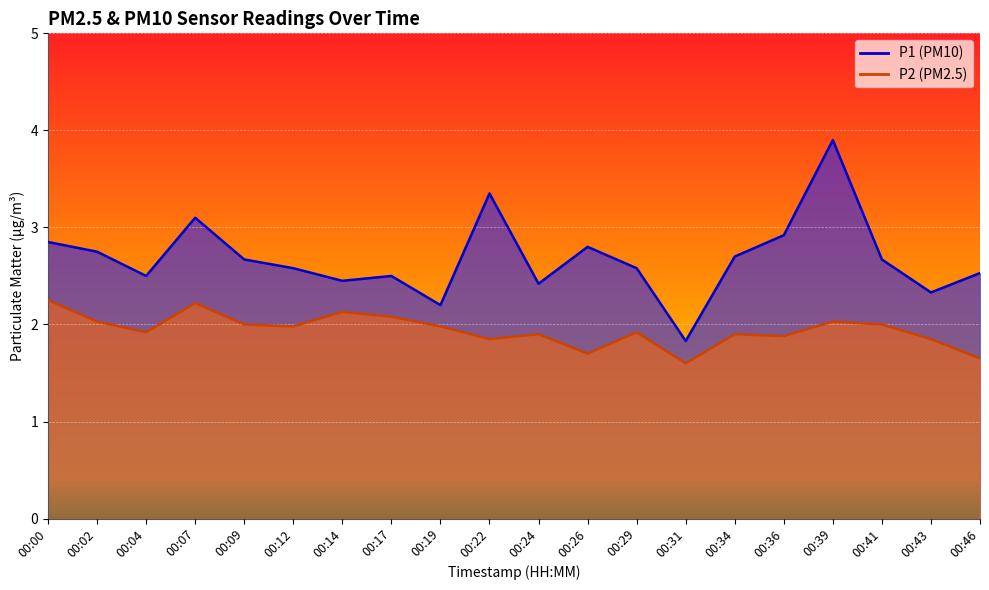

What are all the series names shown in the legend?

P1, P2